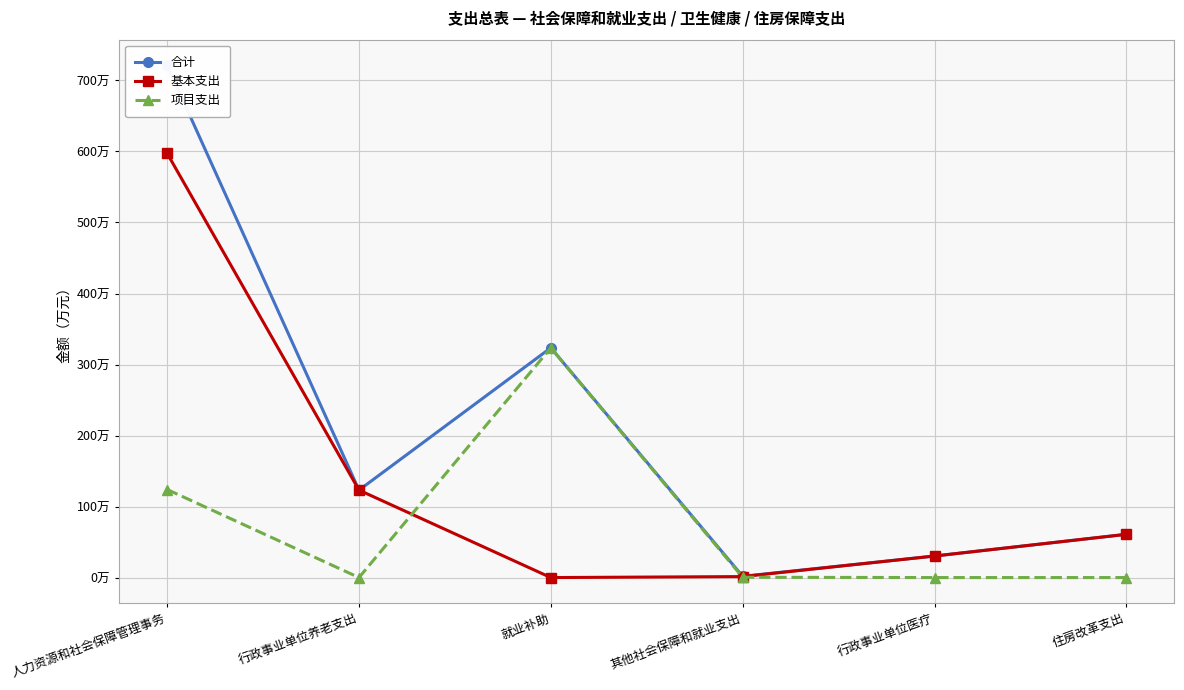

Where is the first local minimum for 基本支出?

就业补助